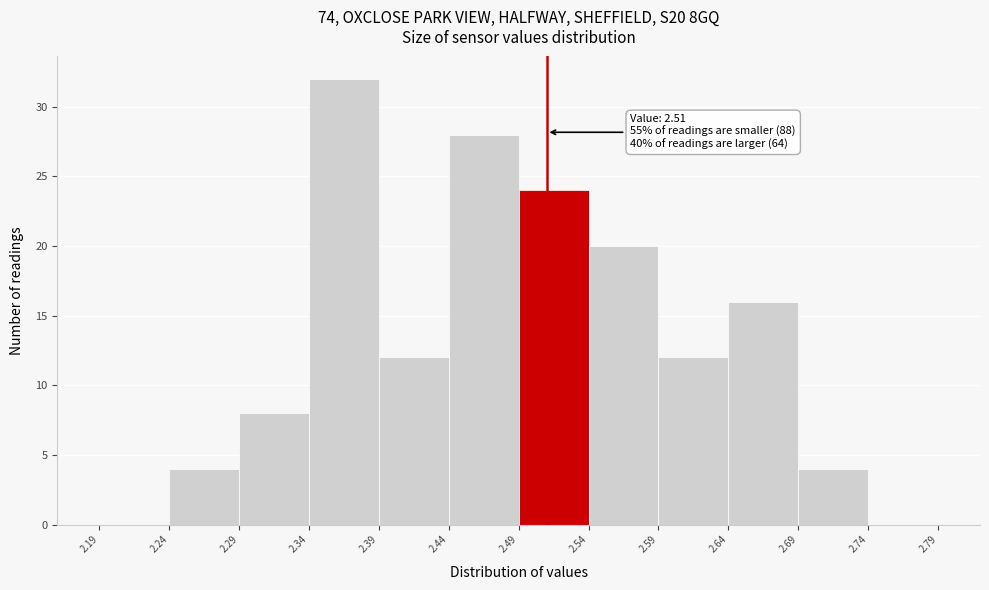

Which range on the x-axis has the tallest bar?

2.34 to 2.39